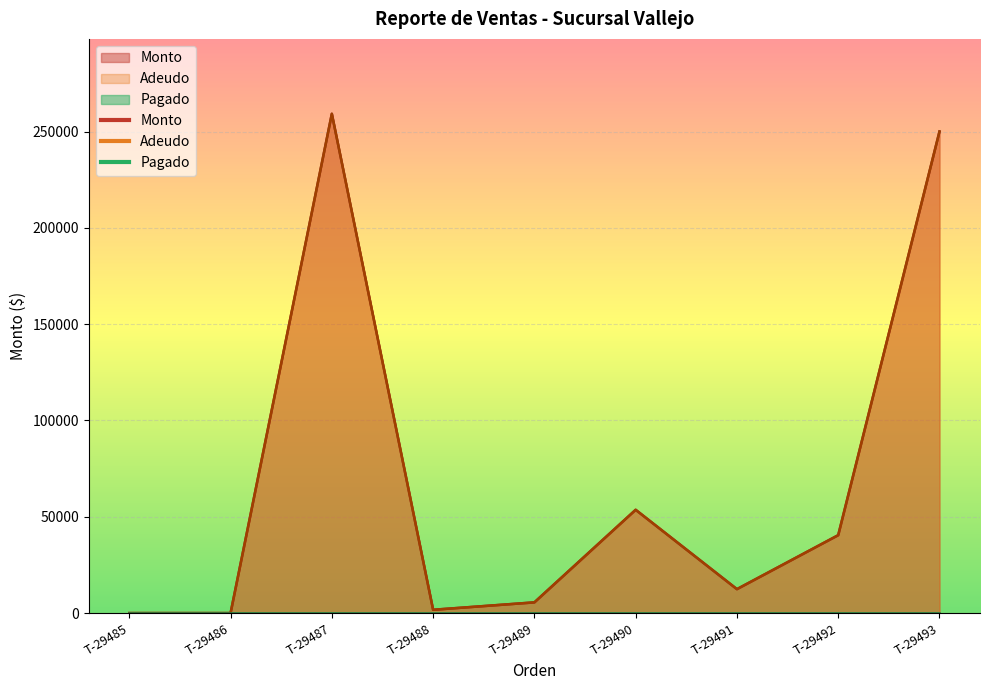

What is the total value across all series at T-29487?

518400.0